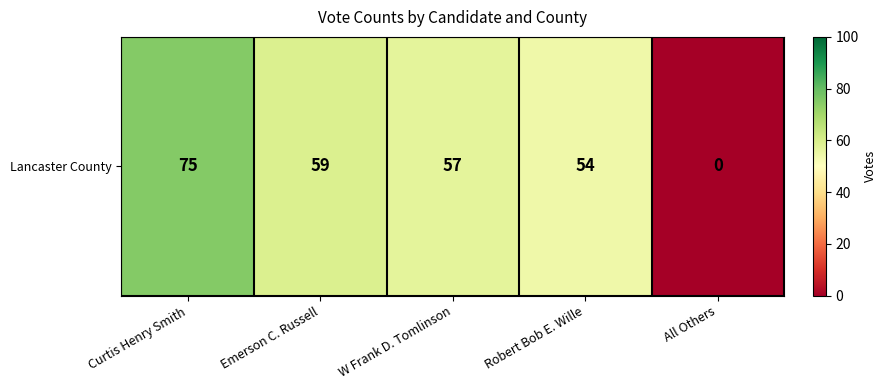

At which label is the value closest to 37?

Robert Bob E. Wille